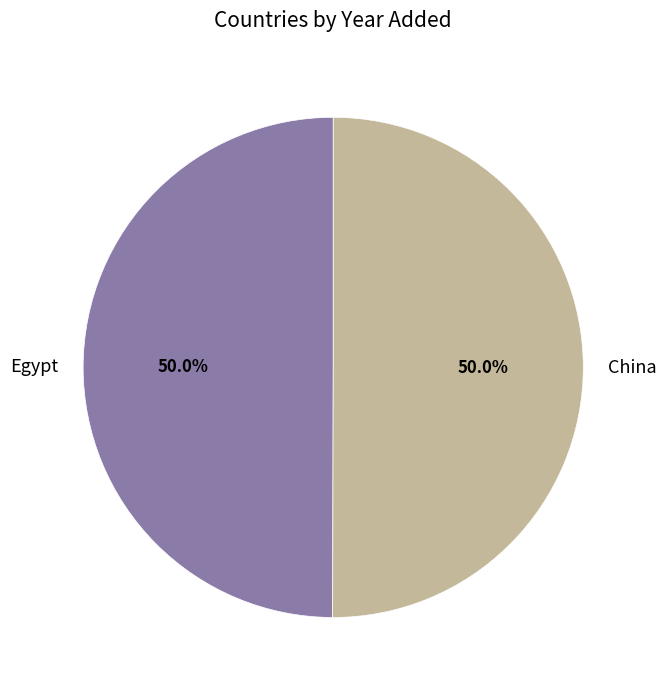

What portion of the pie excludes China?

50.0%